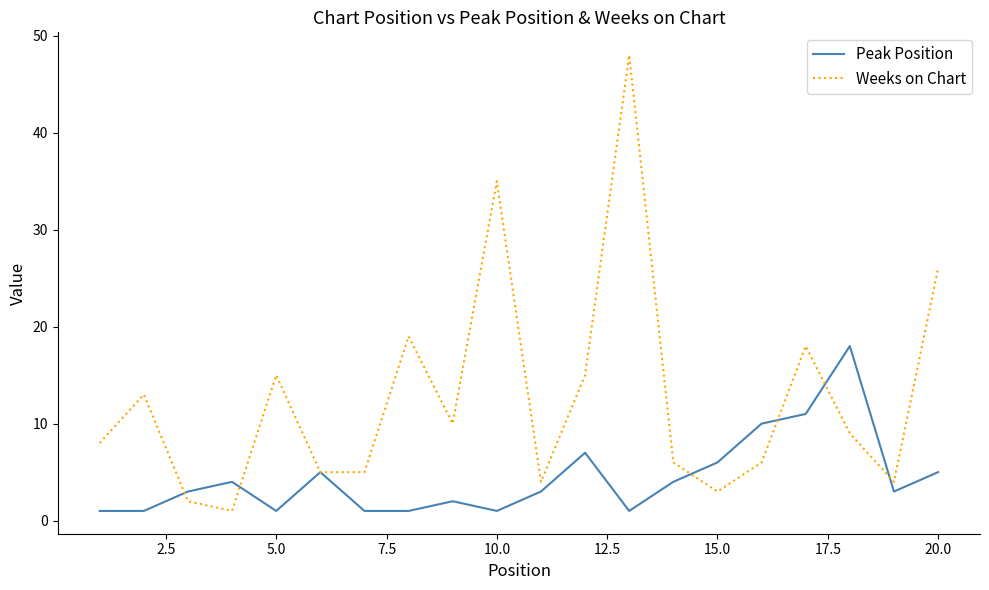

Which series has the widest spread of values?

Weeks on Chart